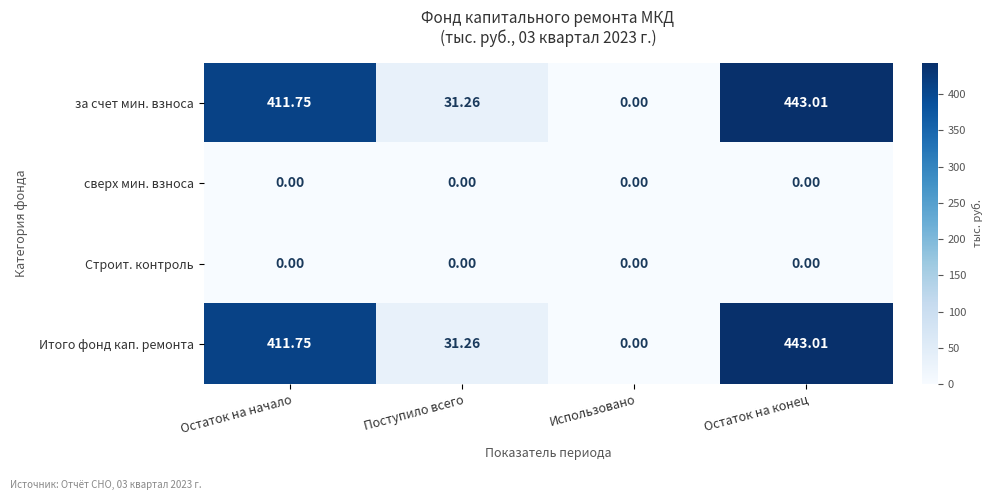

At which category is the sum across all series the highest?

Остаток на конец